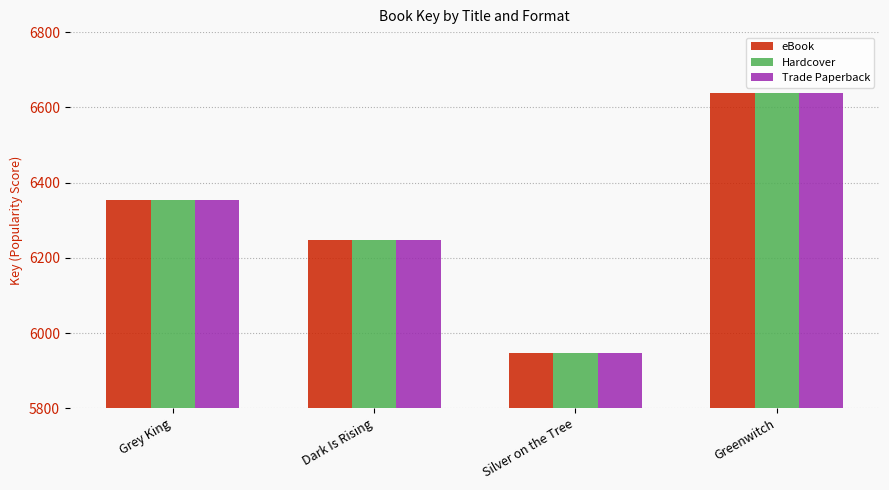

What is the greatest value displayed?

6637